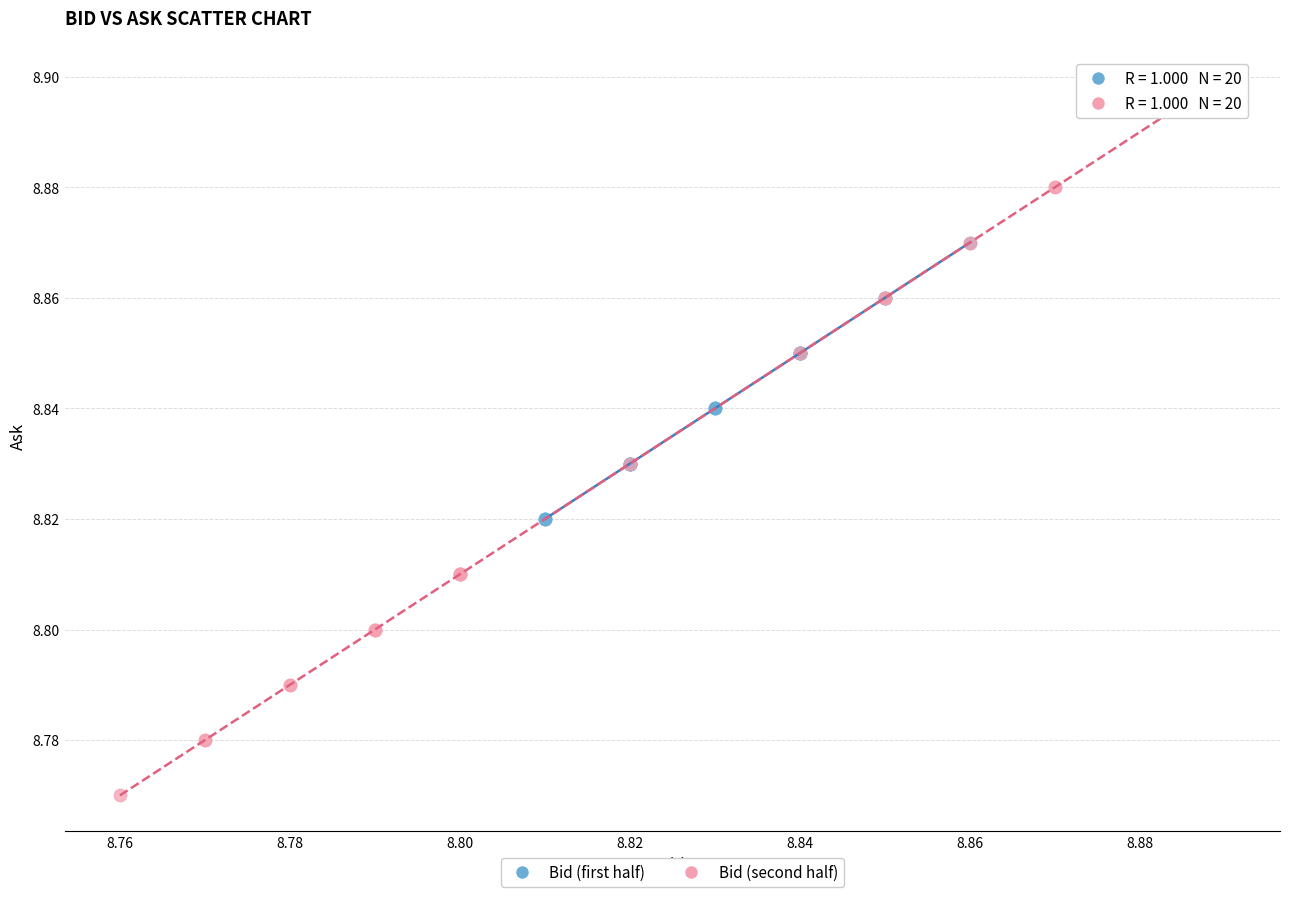

Which series has the largest Y range (max minus min)?

Bid (second half)